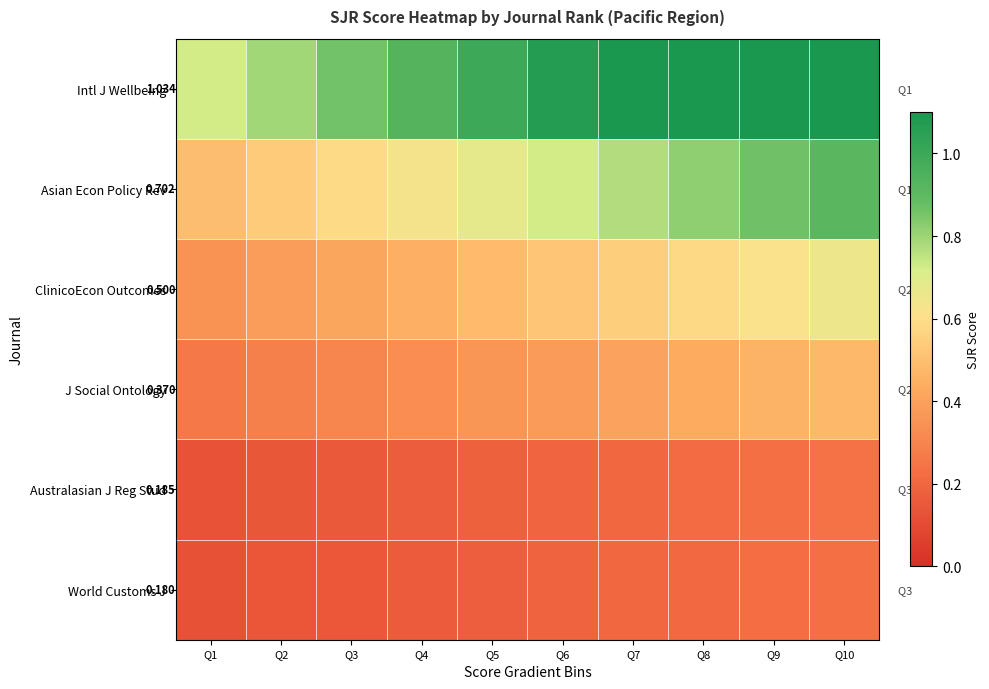

The value of J Social Ontology at Q7 is 0.4. True or false?

True